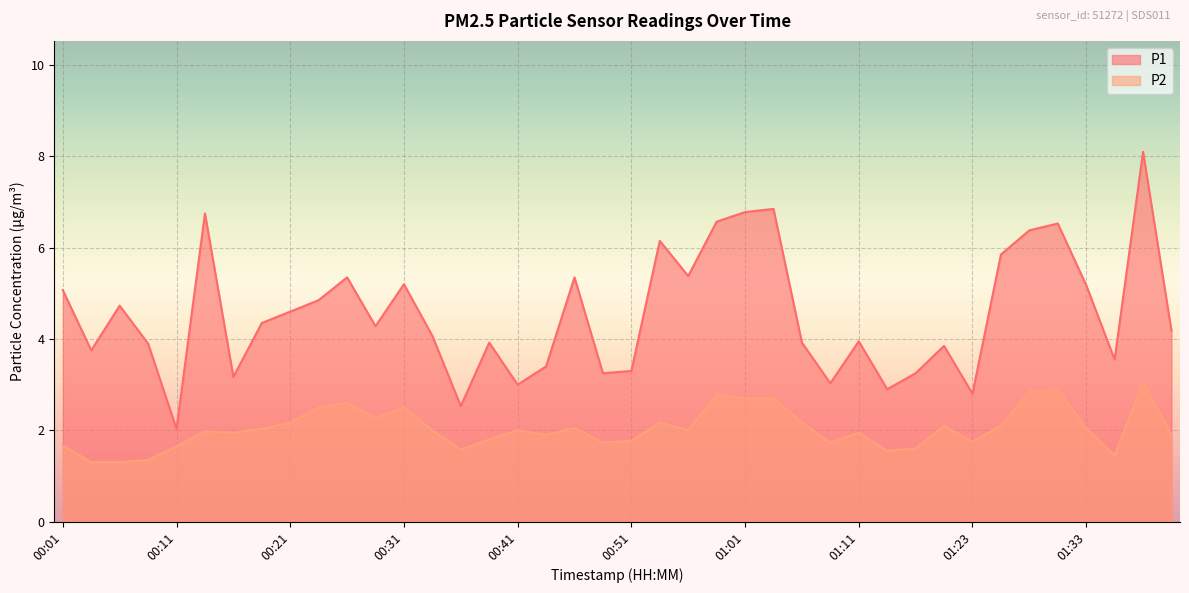

Is the value of P2 at 01:28 greater than the value of P1 at 00:08?

No